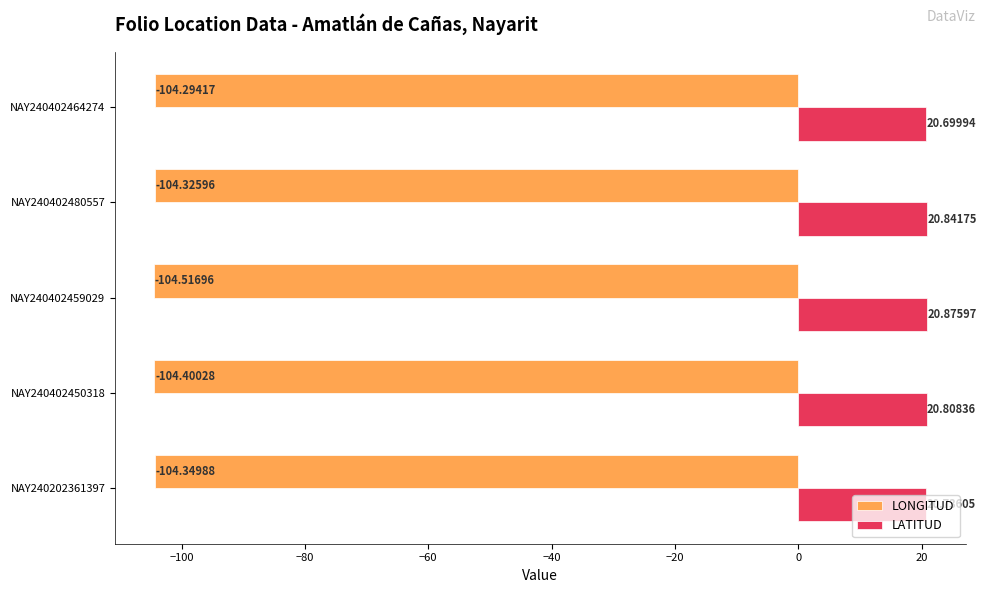

Which series has the widest spread of values?

LONGITUD